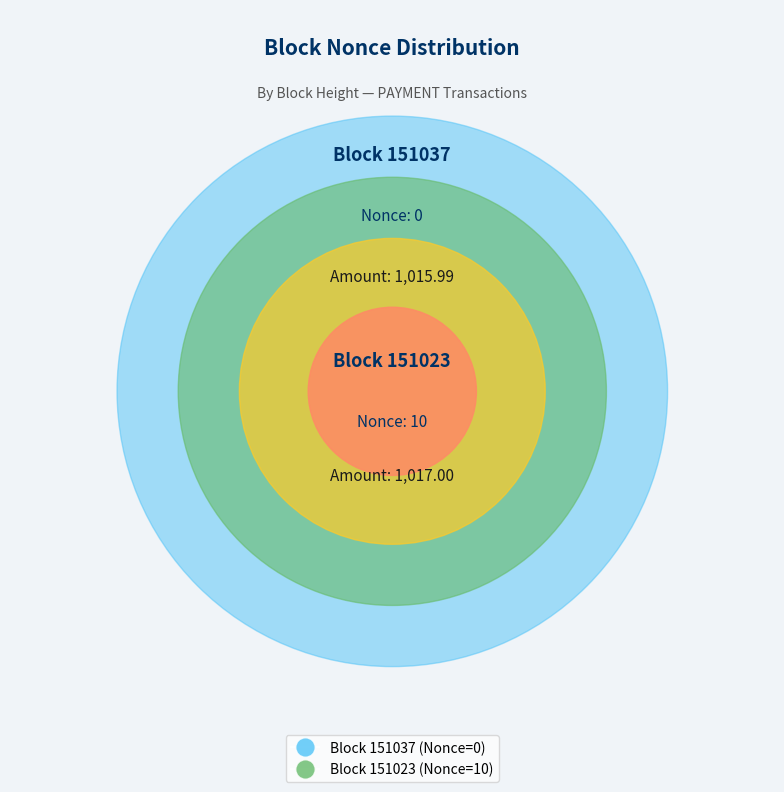

Which slice is the smallest?

151037